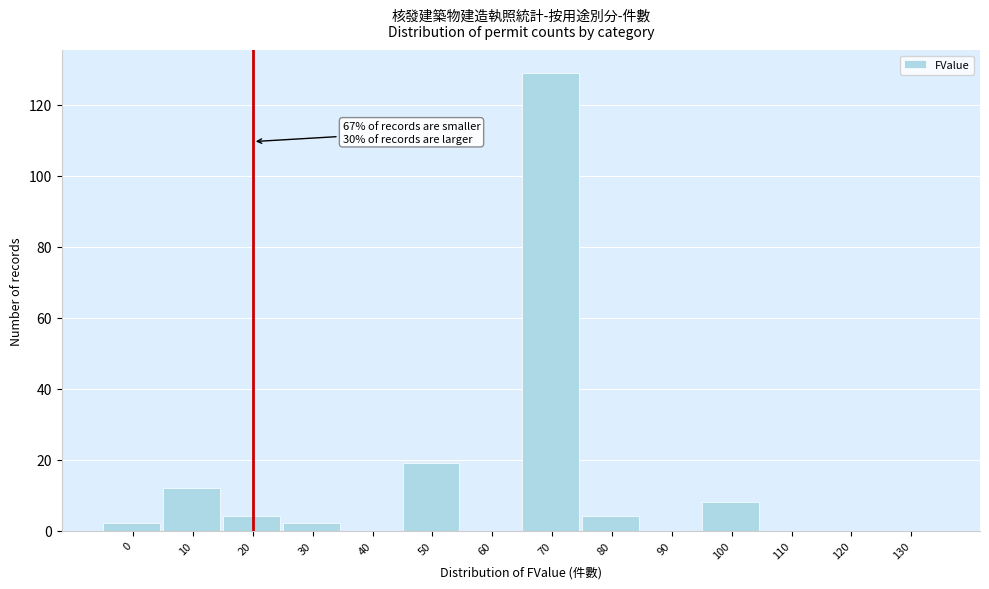

Reading left to right, what are all the values shown in this chart?

0=2	10=12	20=4	30=2	40=0	50=19	60=0	70=129	80=4	90=0	100=8	110=0	120=0	130=0